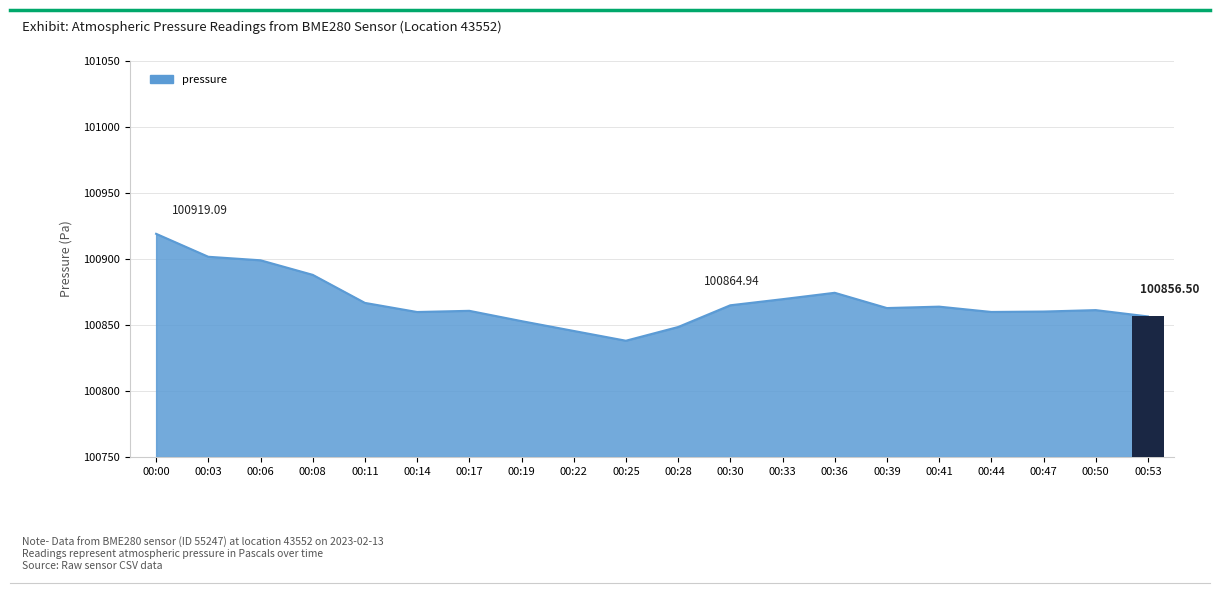

True or false: the data shows 55347.1 at 00:30.

False